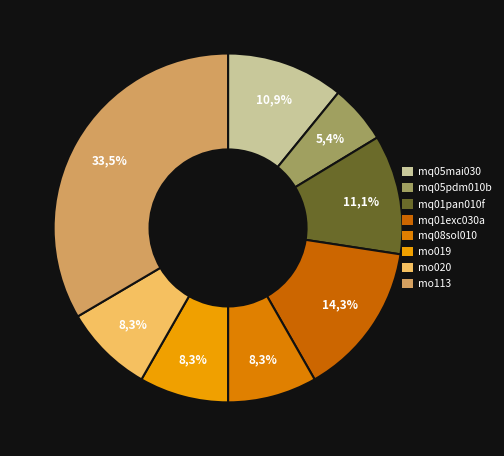

What percentage is the mq05pdm010b slice, to the nearest percent?

5%